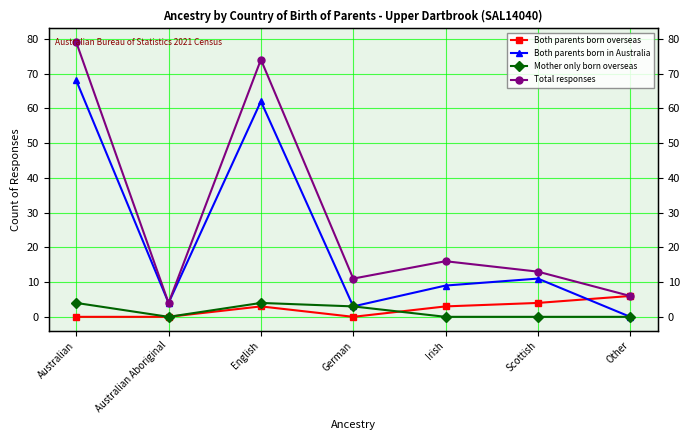

Which series has the widest spread of values?

Total responses